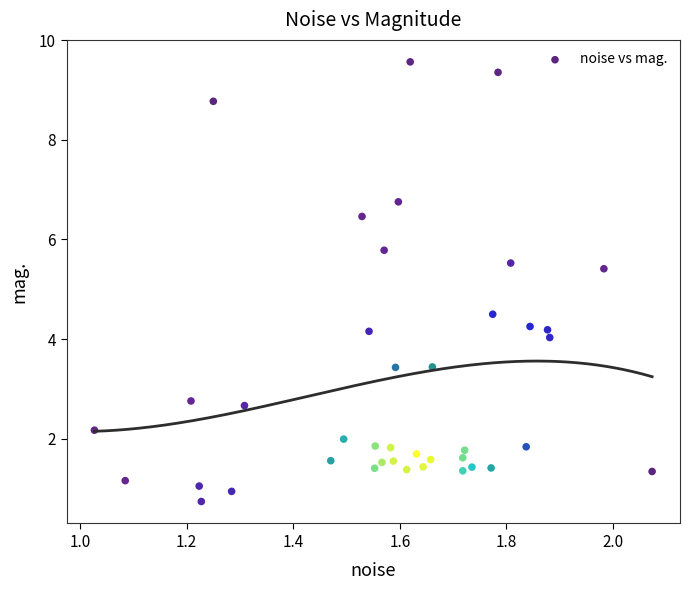

What is the range of Y values (max minus min)?

8.8